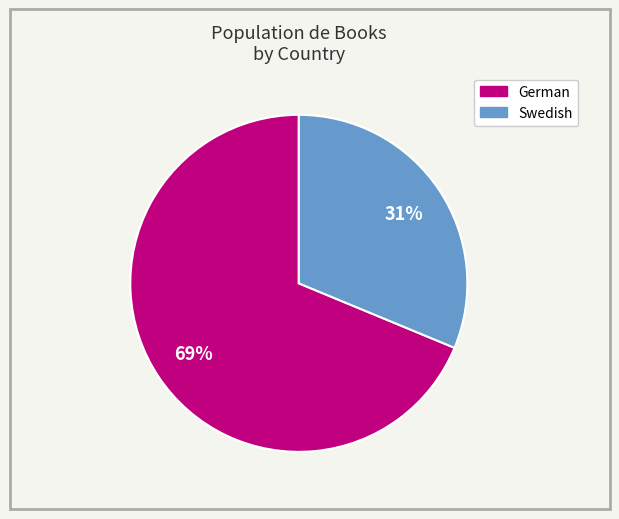

What is the ratio of the value at German to the value at Swedish?

2.2